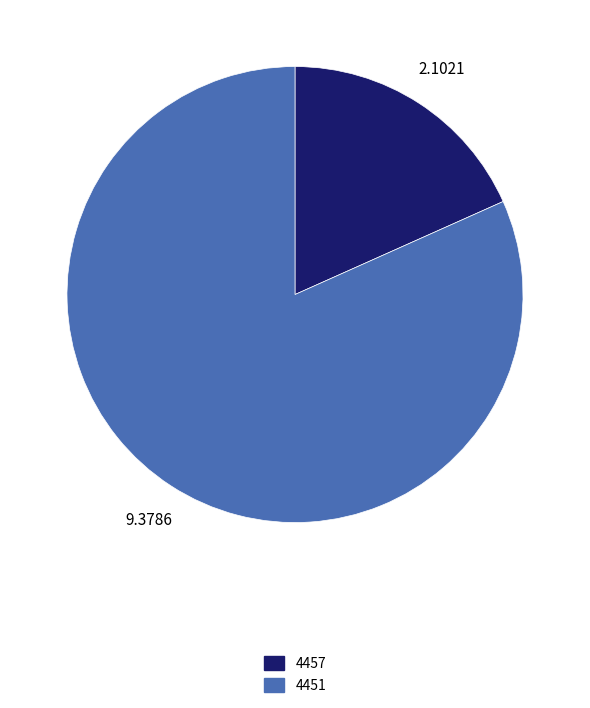

Does 4451 represent more than half of the total?

Yes